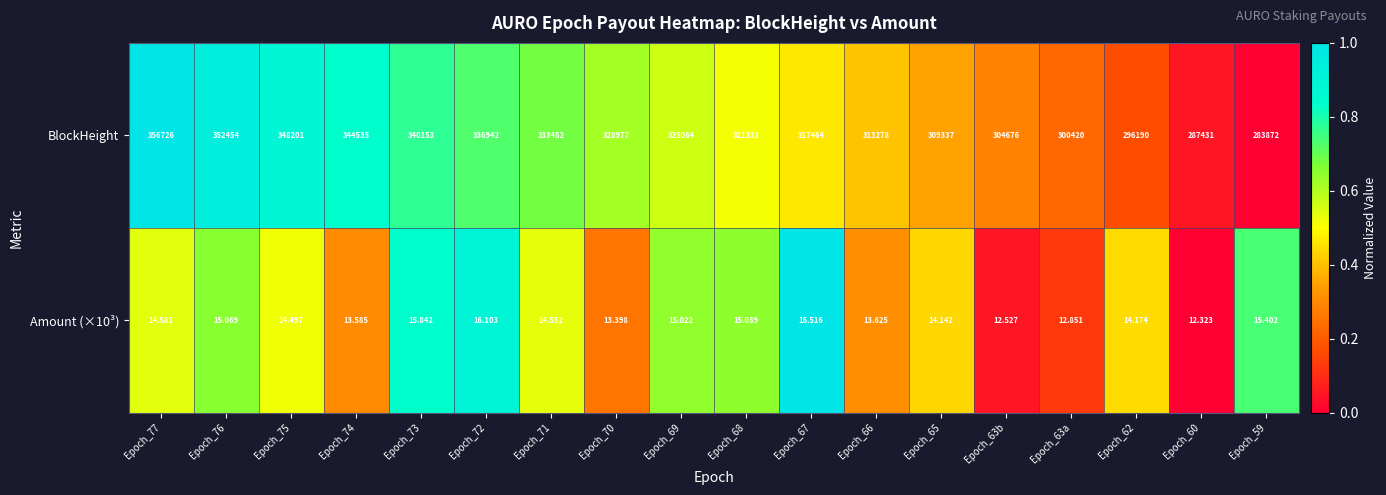

Which series changed the most between Epoch_74 and Epoch_69?

BlockHeight